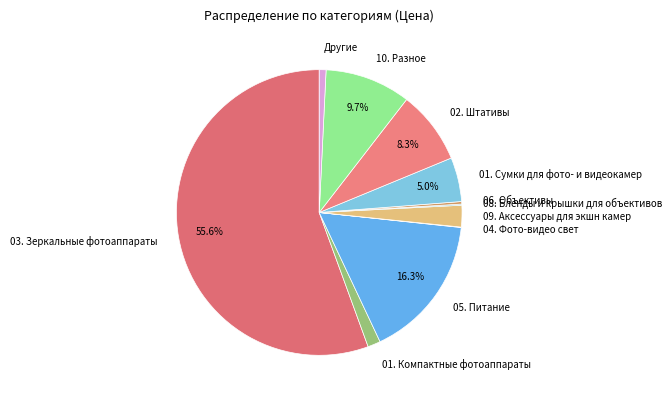

Combined, do 01. Сумки для фото- и видеокамер and 03. Зеркальные фотоаппараты account for over 50%?

Yes